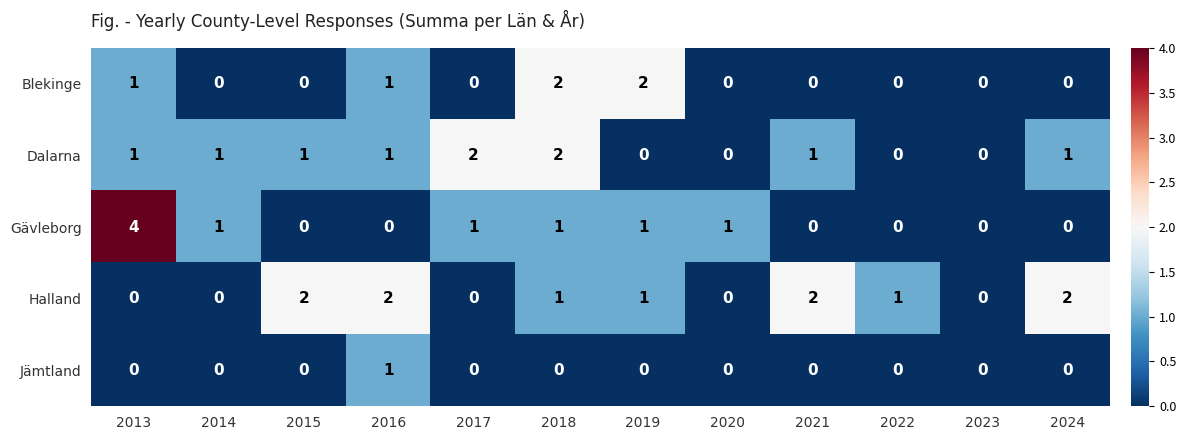

What is the sum of all Halland values?

11